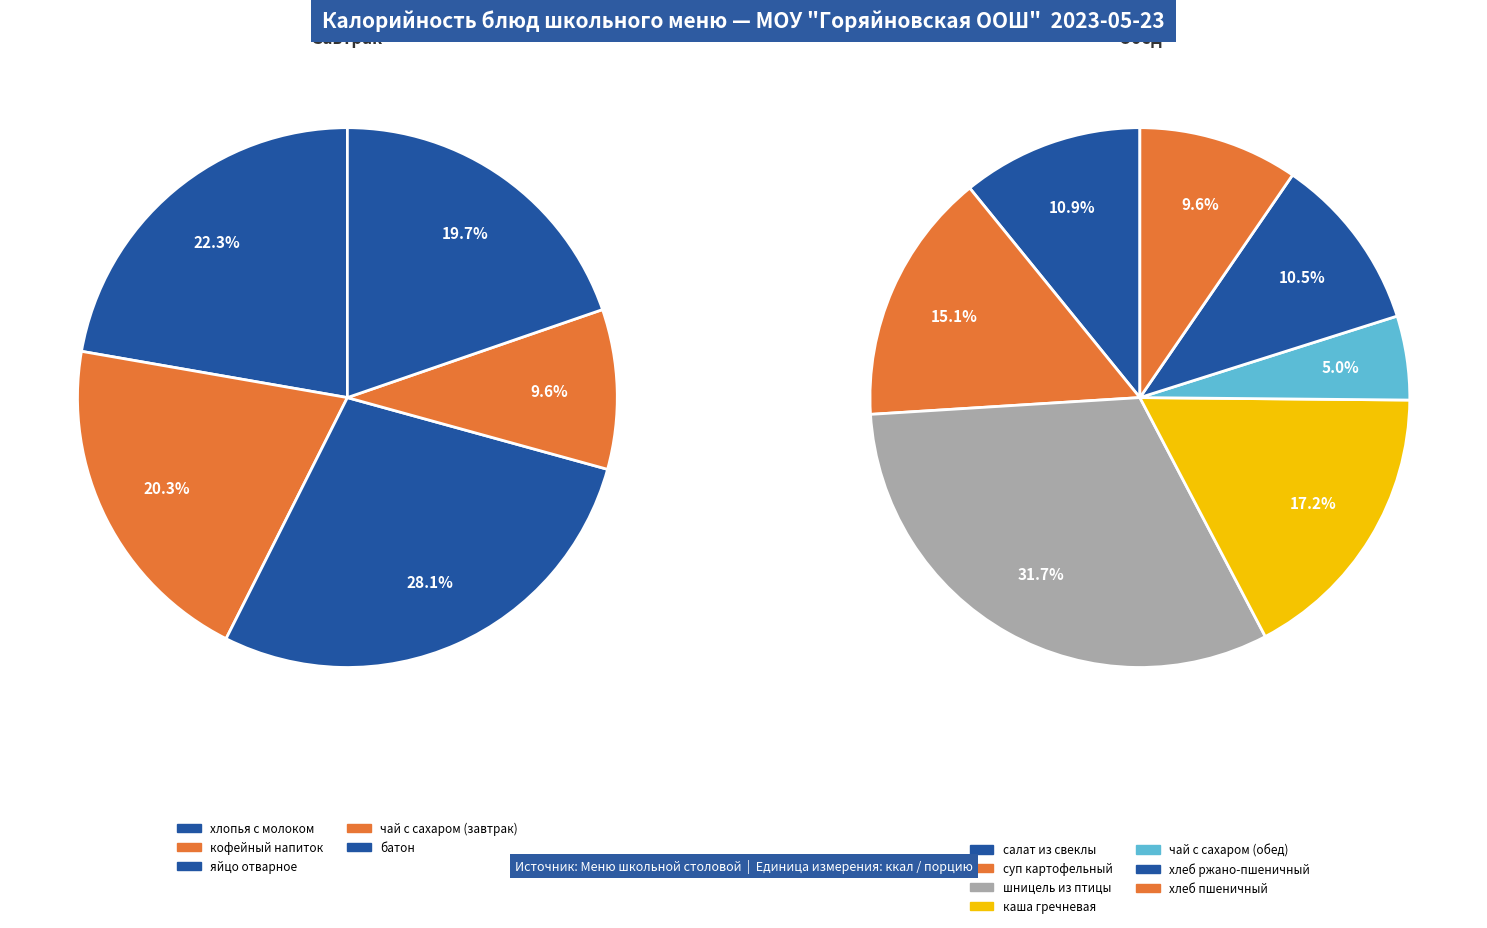

Which category has the biggest portion of the pie?

шницель из птицы